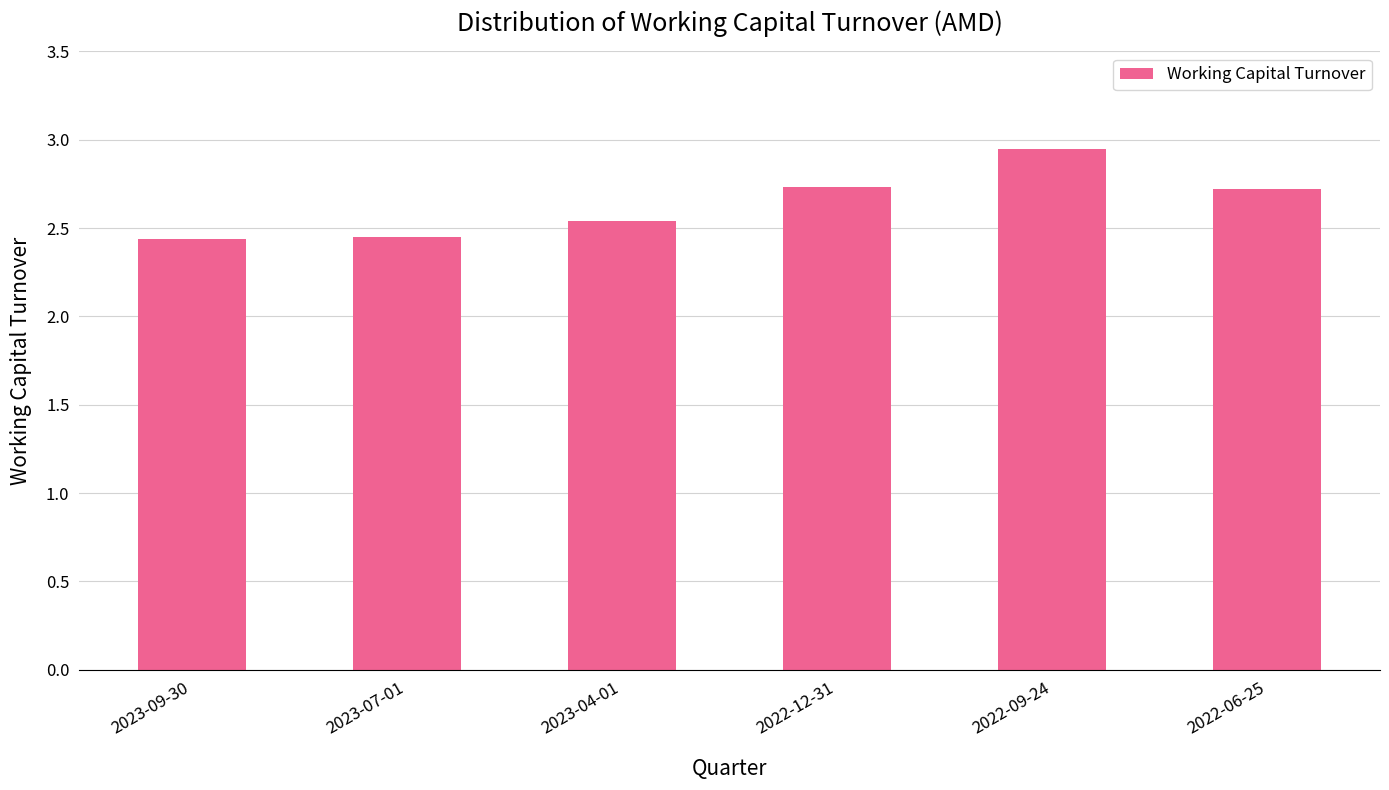

True or false: the data shows 4.1 at 2023-09-30.

False